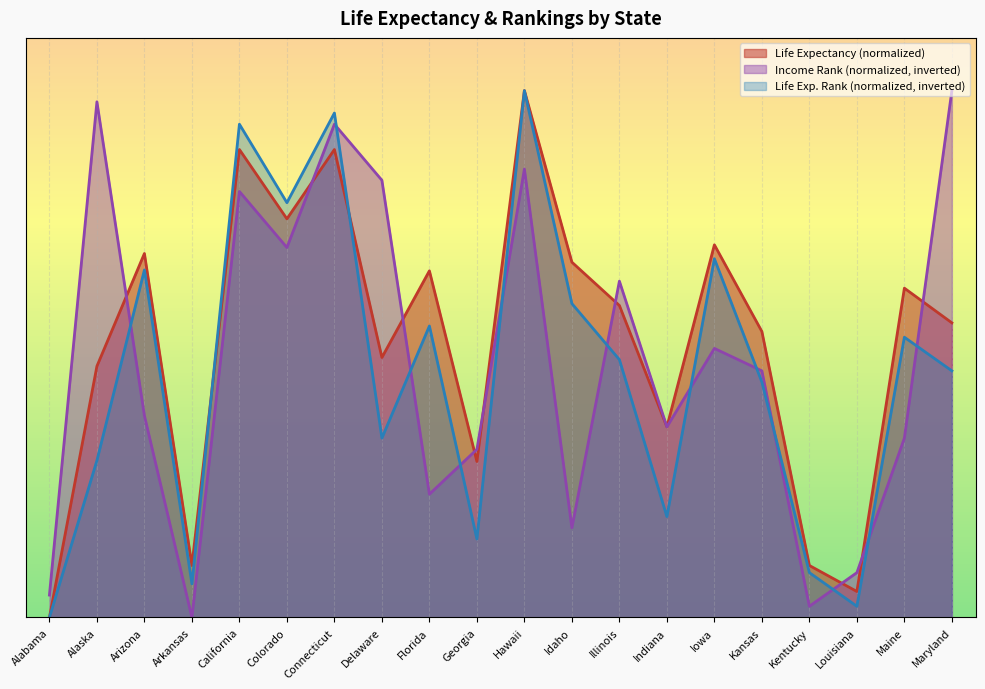

Which label corresponds to the largest value in the chart?

Hawaii